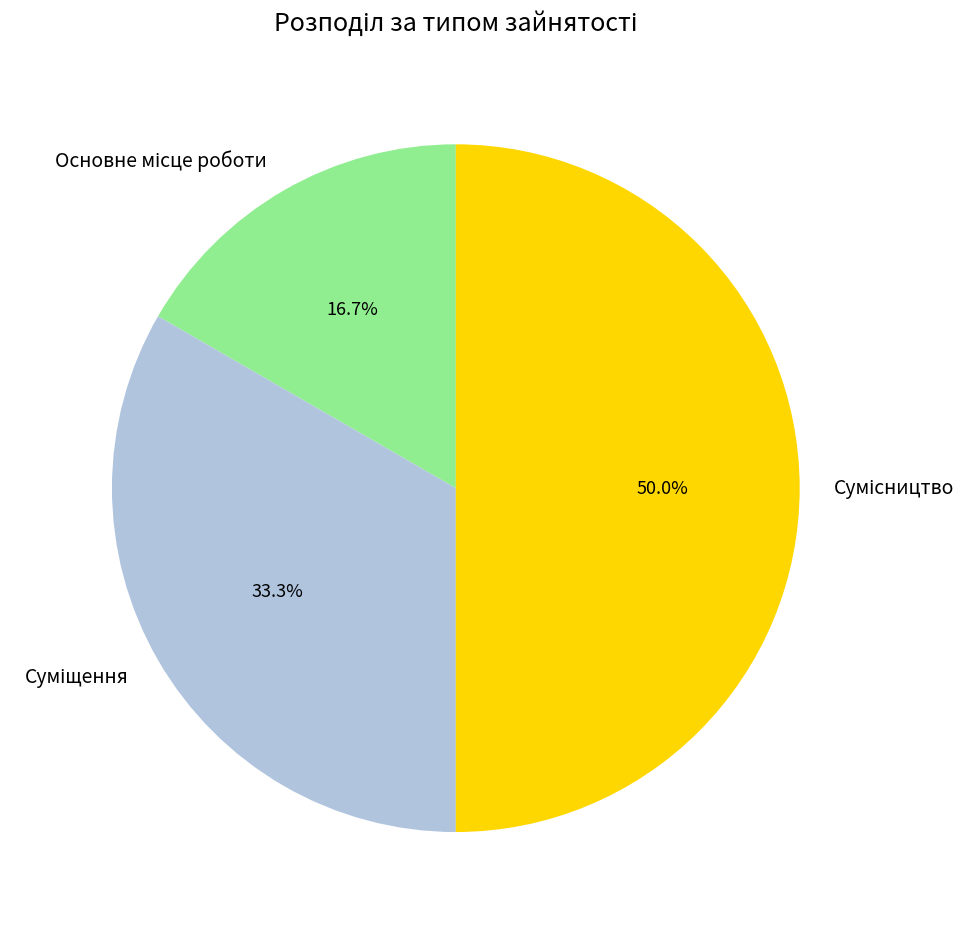

To the nearest percent, what is the combined percentage of Основне місце роботи and Суміщення?

50%